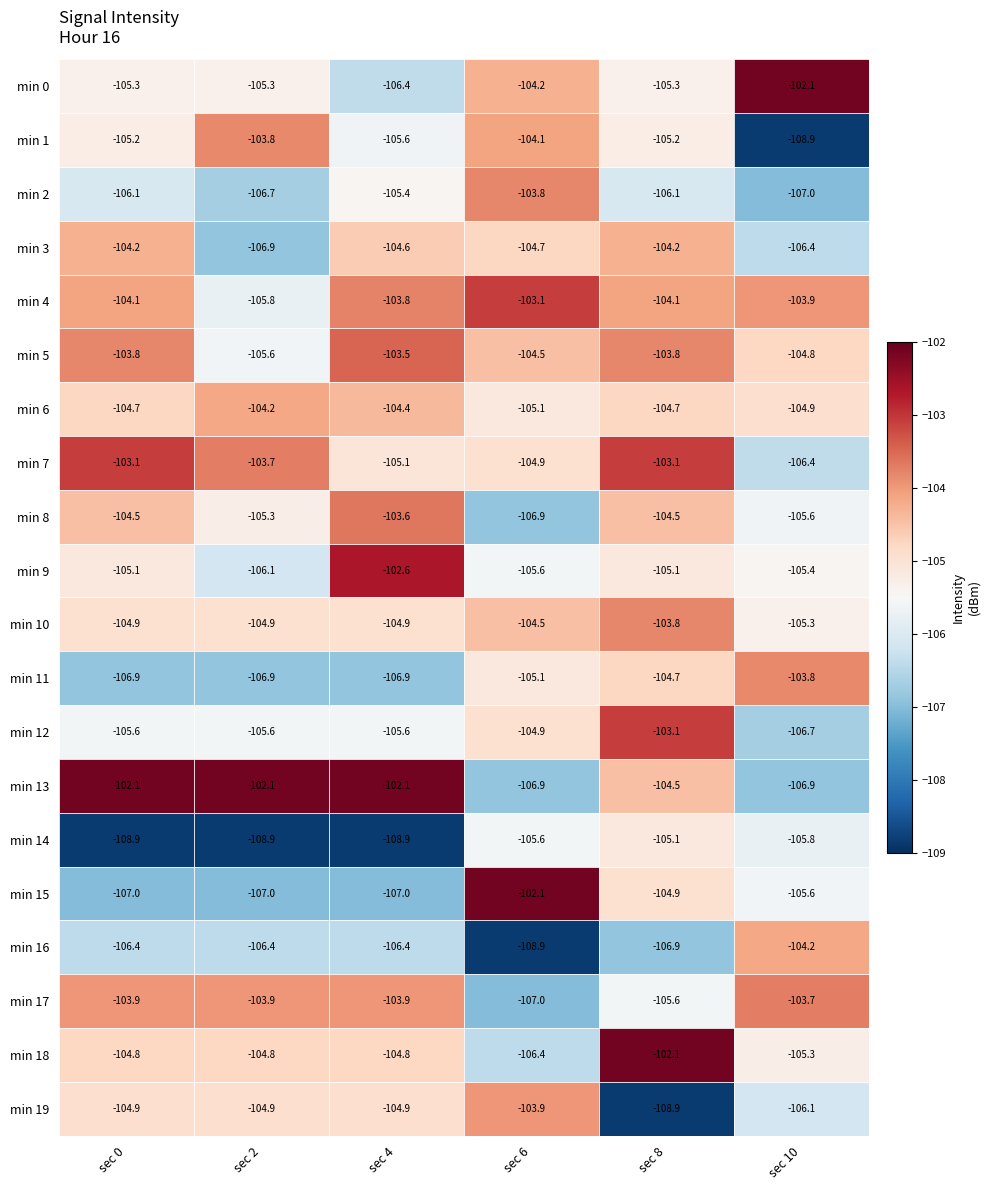

What is the maximum value shown in the chart?

-102.1